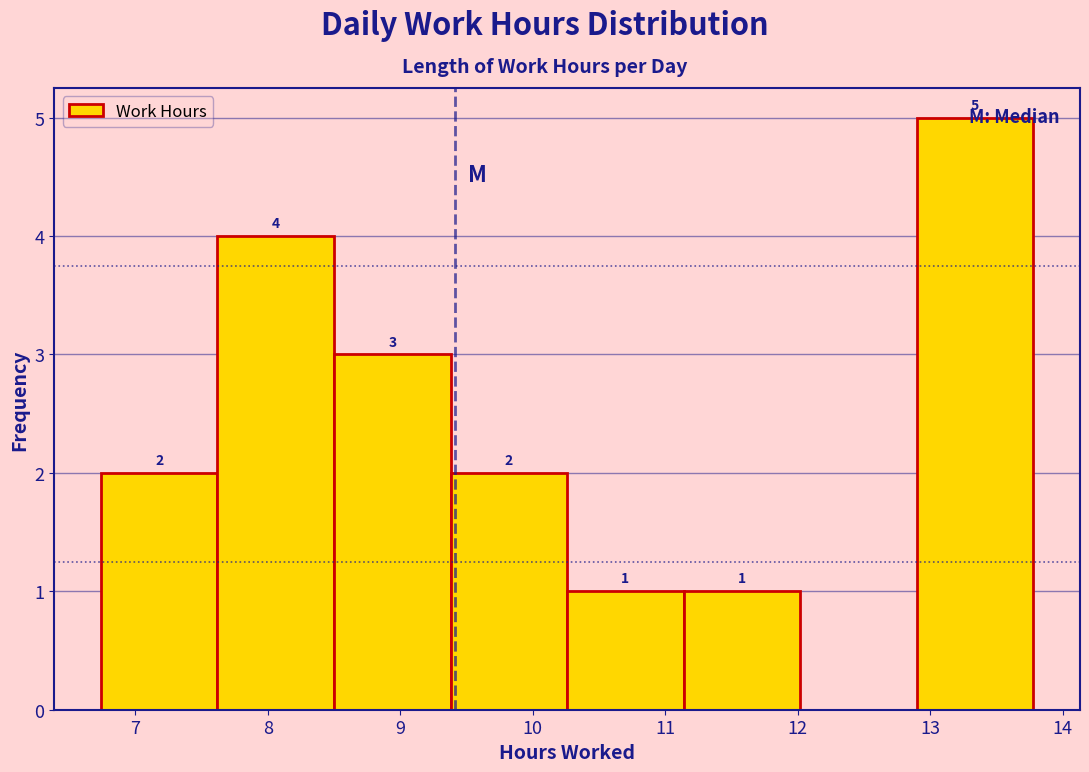

Over which range of the x-axis is the bar tallest?

12.90 to 13.78